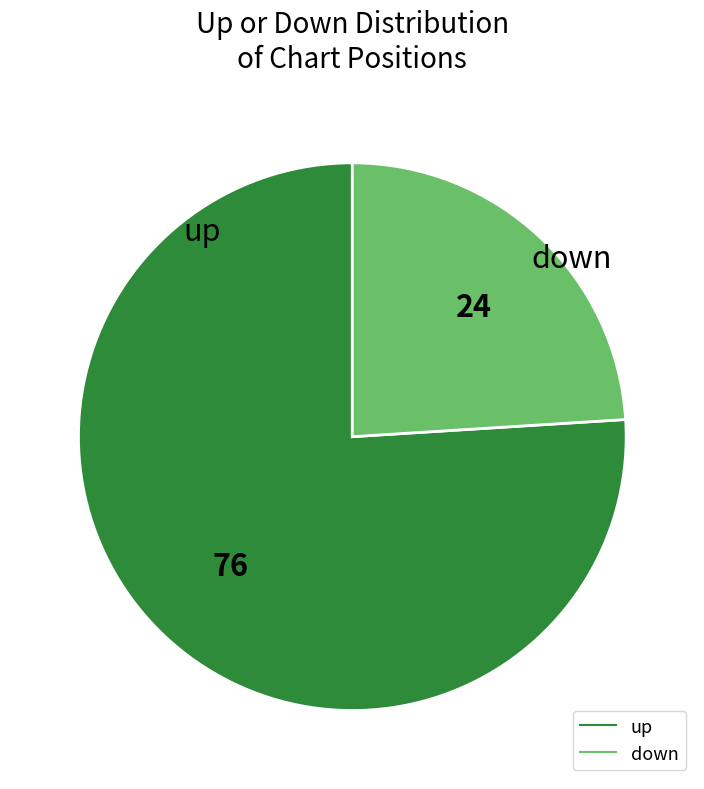

Does down represent more than half of the total?

No